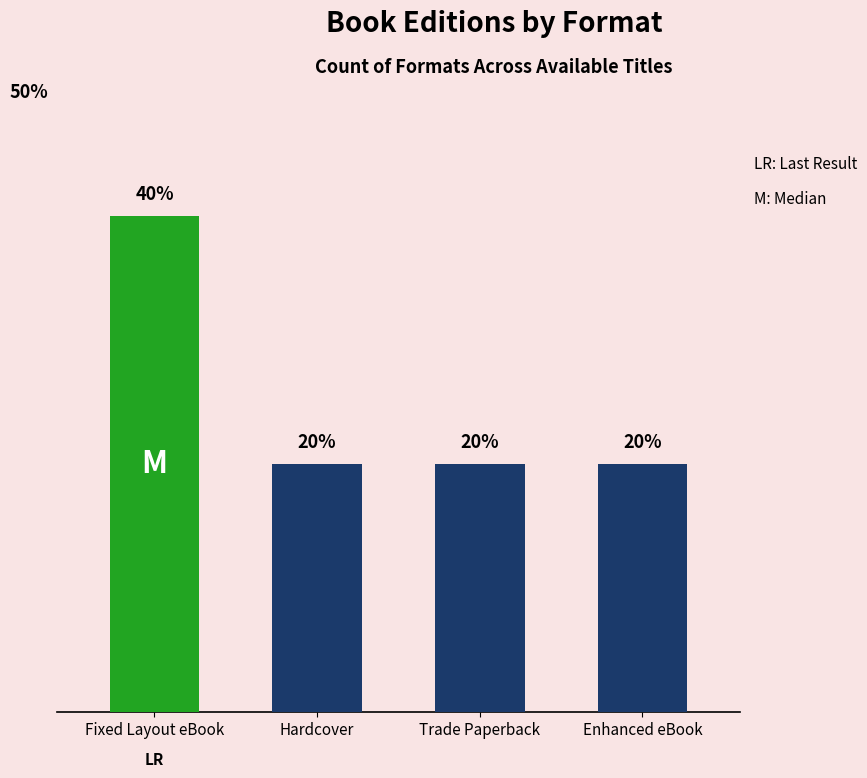

Between Hardcover and Fixed Layout eBook, which is larger?

Fixed Layout eBook